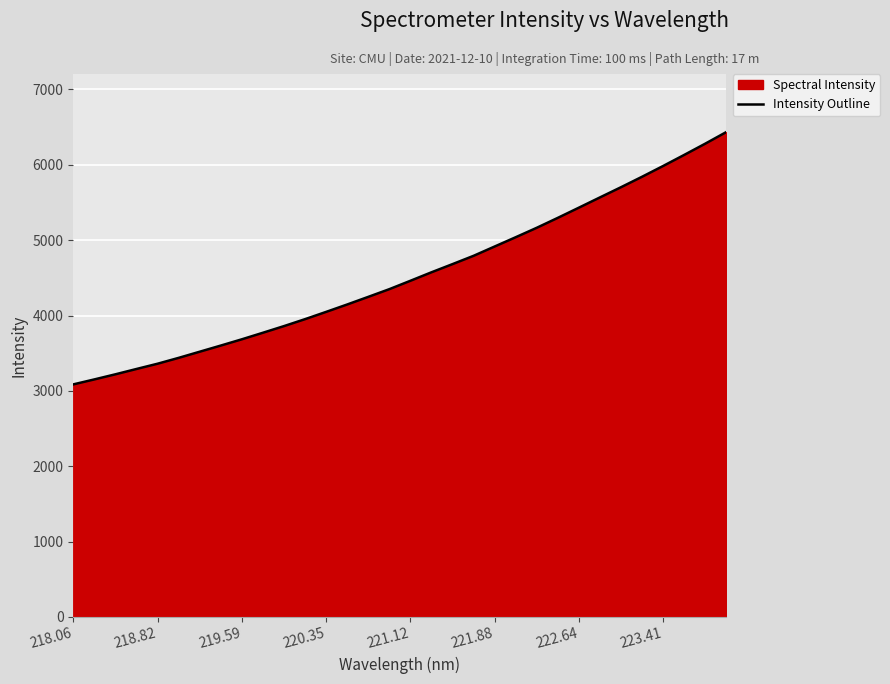

Where does the data first go above 4461?

221.12